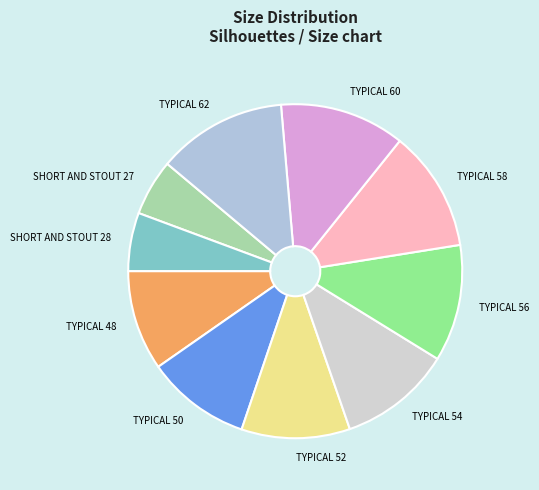

Between TYPICAL 54 and SHORT AND STOUT 27, which is larger?

TYPICAL 54